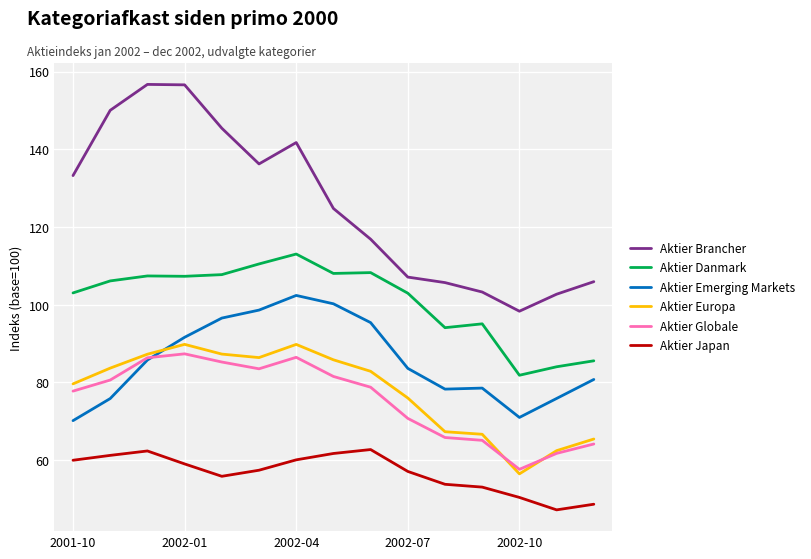

How many interior local valleys does the Aktier Brancher series have?

2